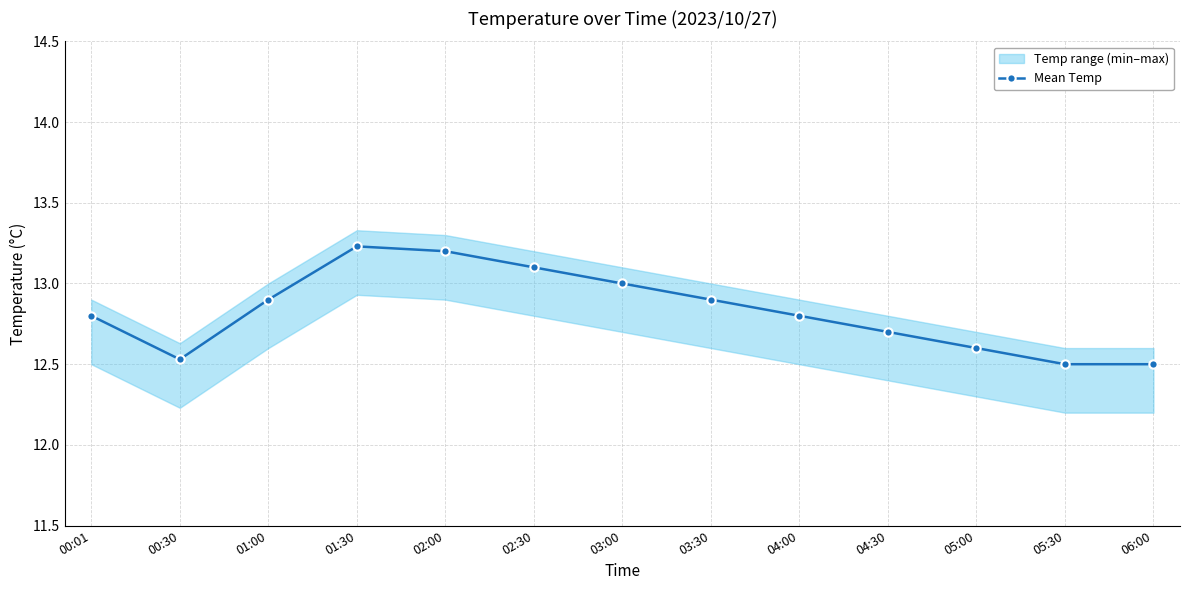

List the labels in order of value, largest first.

01:30, 02:00, 02:30, 03:00, 01:00, 03:30, 00:01, 04:00, 04:30, 05:00, 00:30, 05:30, 06:00